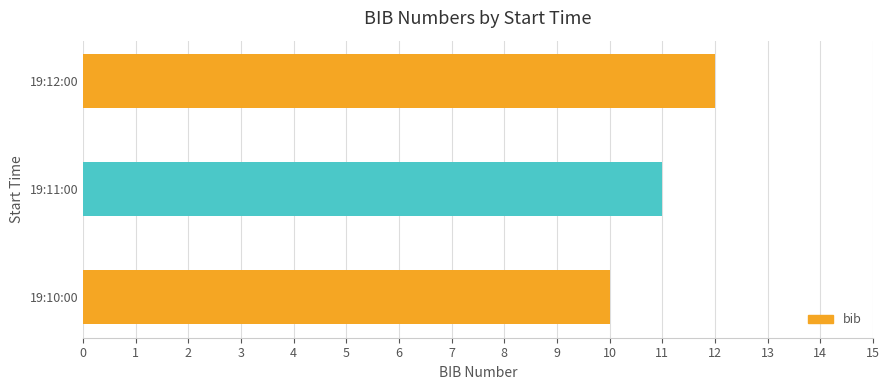

Are the bars horizontal?

Yes